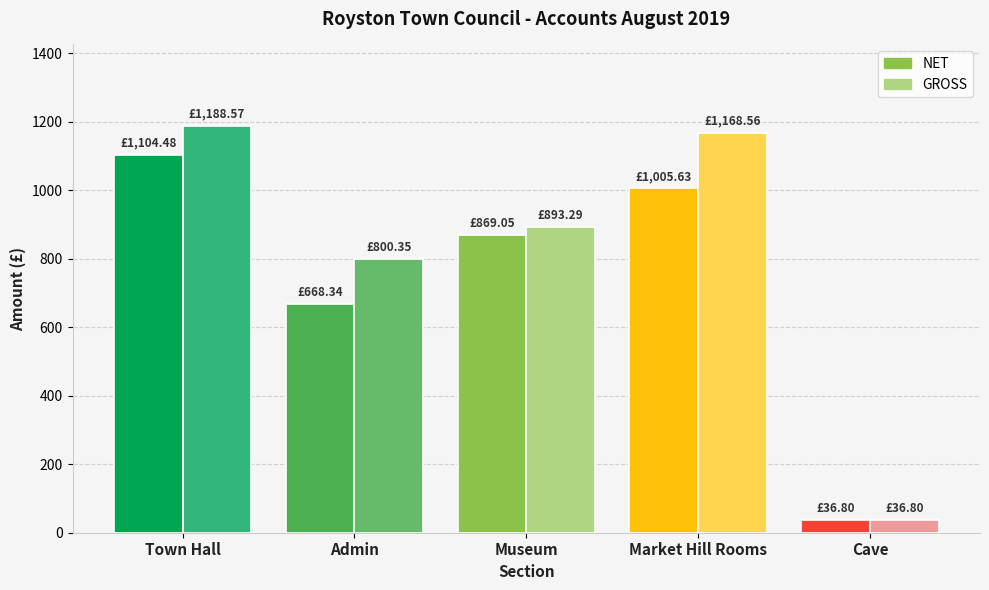

What is the total value across all series at 1?

1468.7